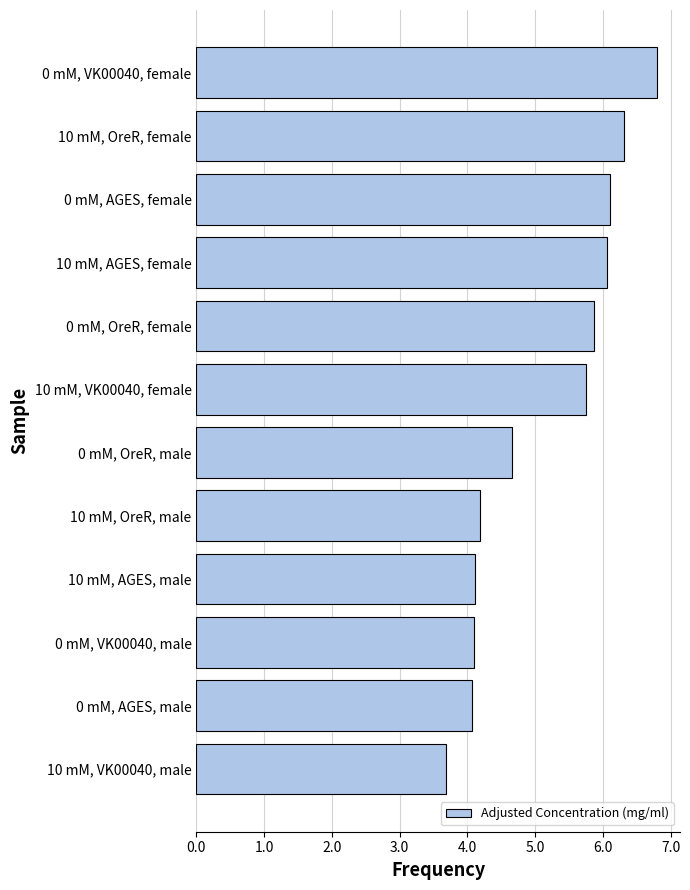

How many data points are less than 5?

6